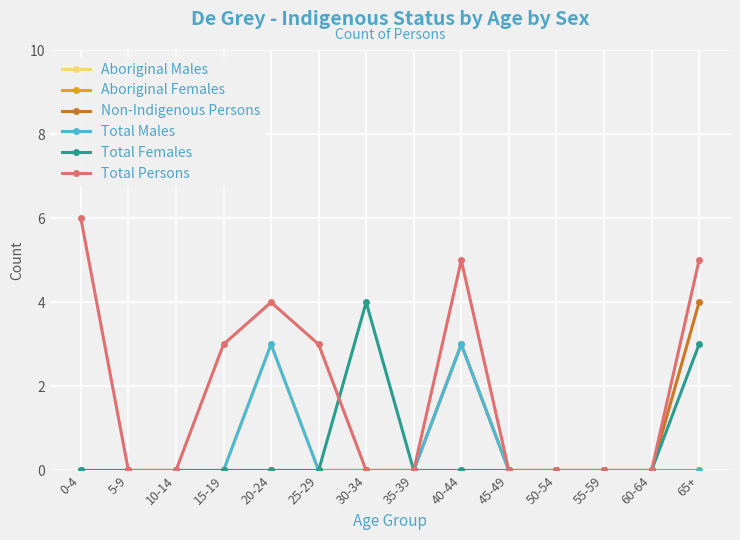

Count the number of categories in the chart.

14